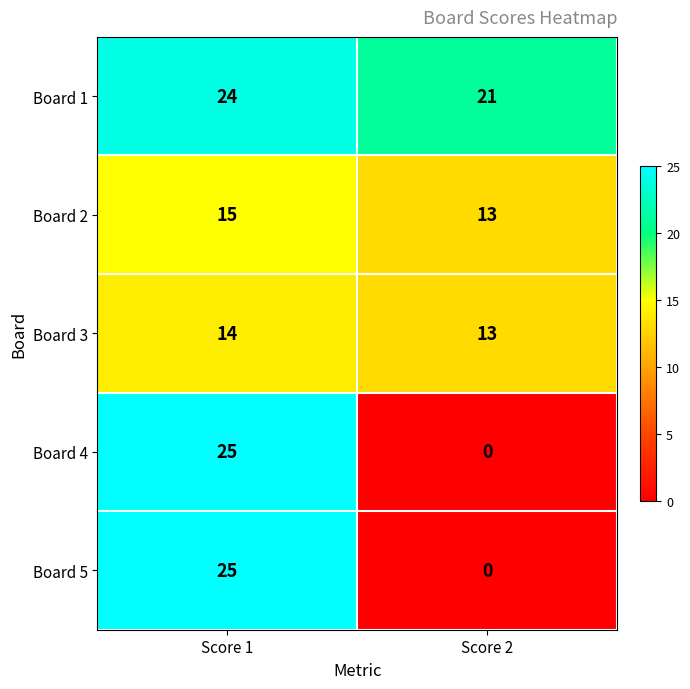

Count the number of categories in the chart.

2